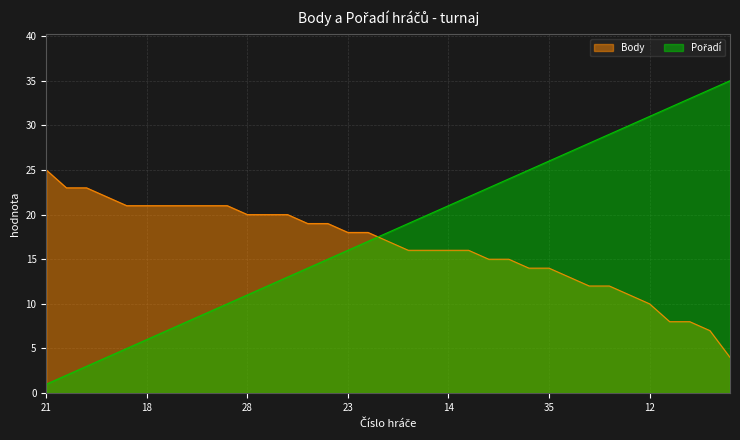

List the labels in order of Pořadí value, largest first.

2, 26, 34, 5, 12, 13, 24, 11, 17, 35, 4, 32, 9, 20, 14, 8, 6, 1, 27, 23, 15, 10, 31, 29, 28, 25, 16, 3, 30, 18, 19, 22, 33, 7, 21